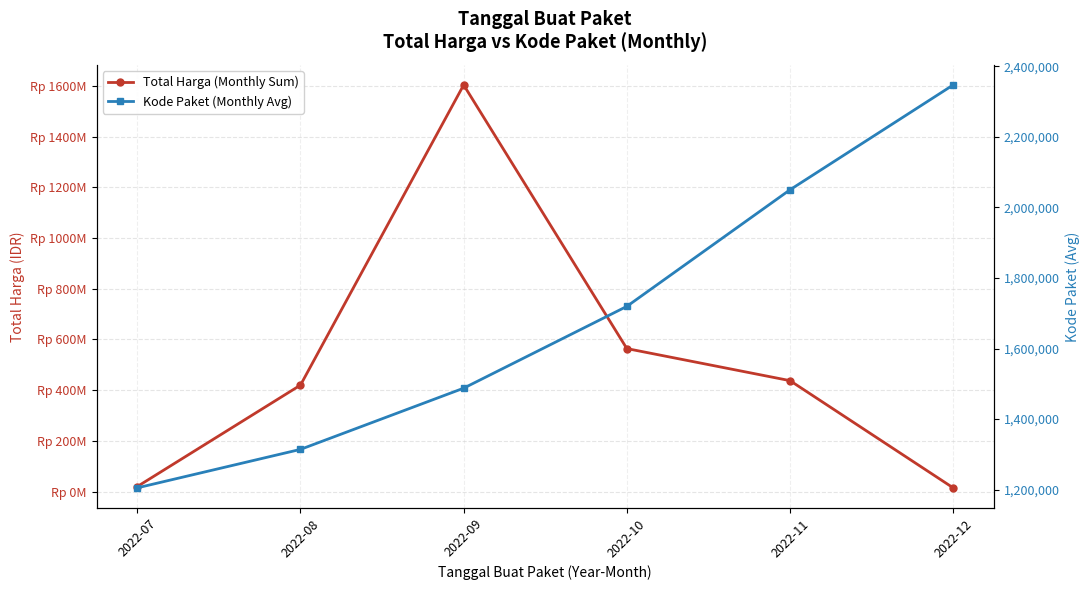

Where does the Total Harga (Monthly Sum) series first go above 437660000?

2022-09